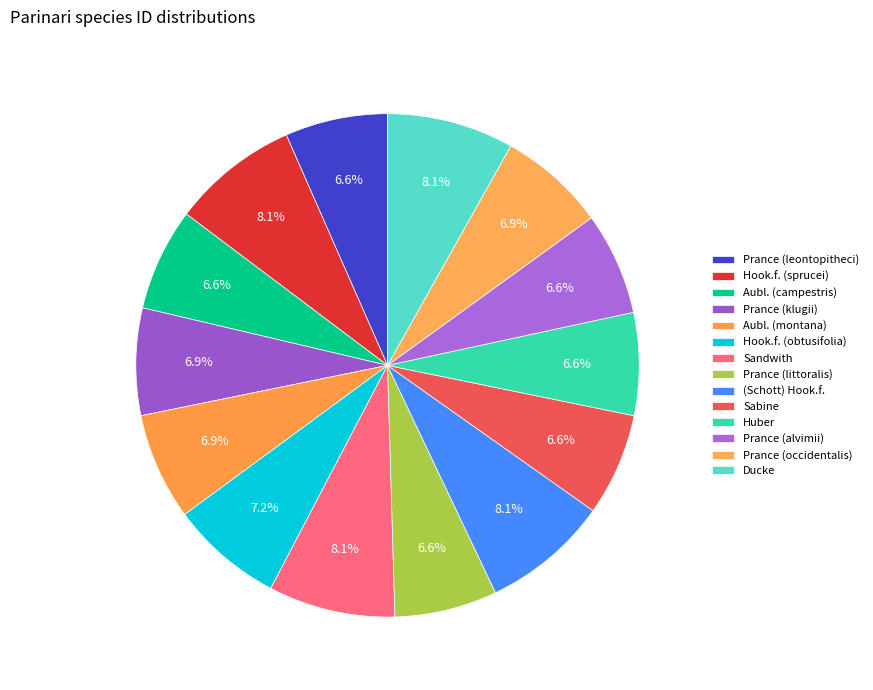

How many segments does this pie chart have?

14